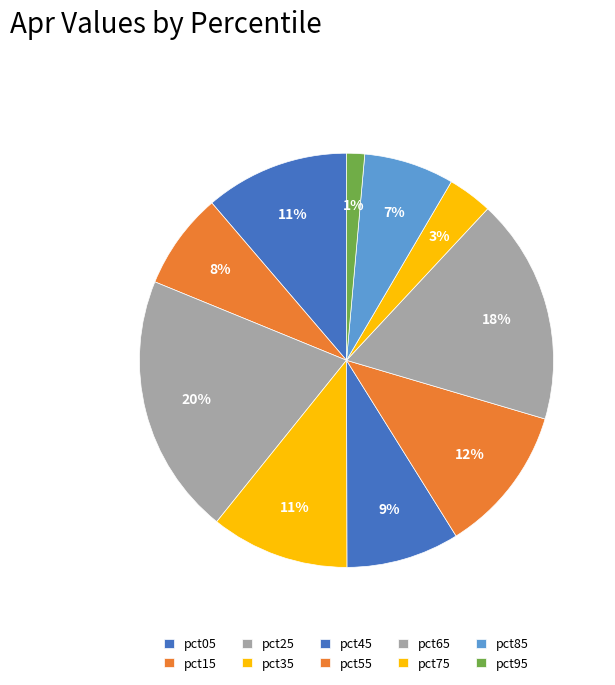

What percentage is the pct35 slice, to the nearest percent?

11%